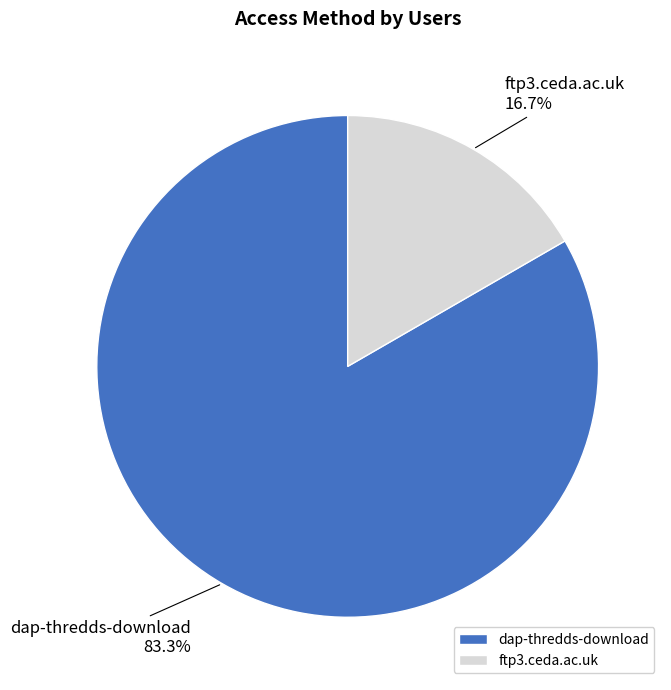

To the nearest percent, what is the difference between the largest and smallest slice percentages?

67%